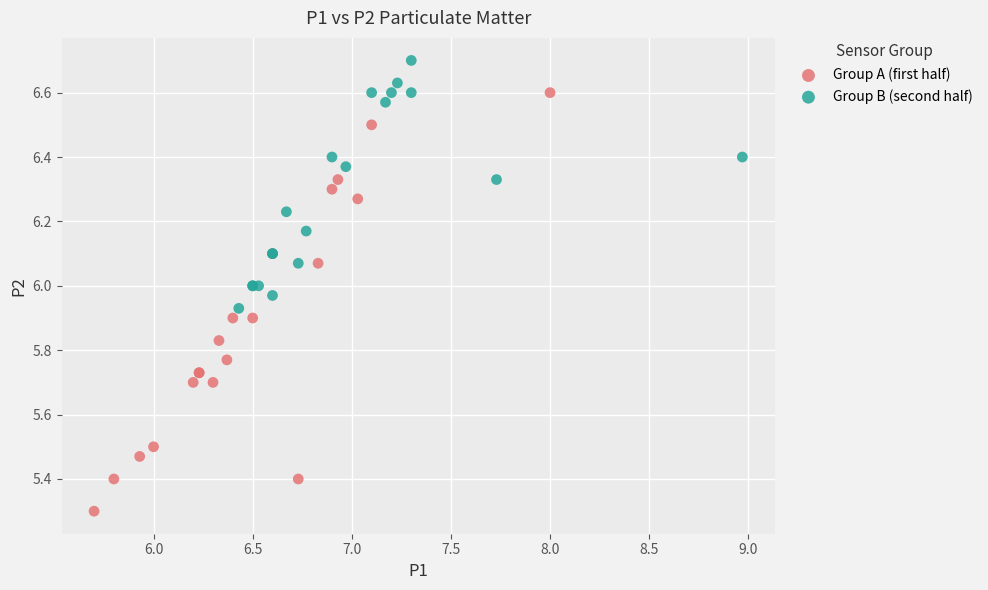

Which series contains the highest Y value?

Group B (second half)